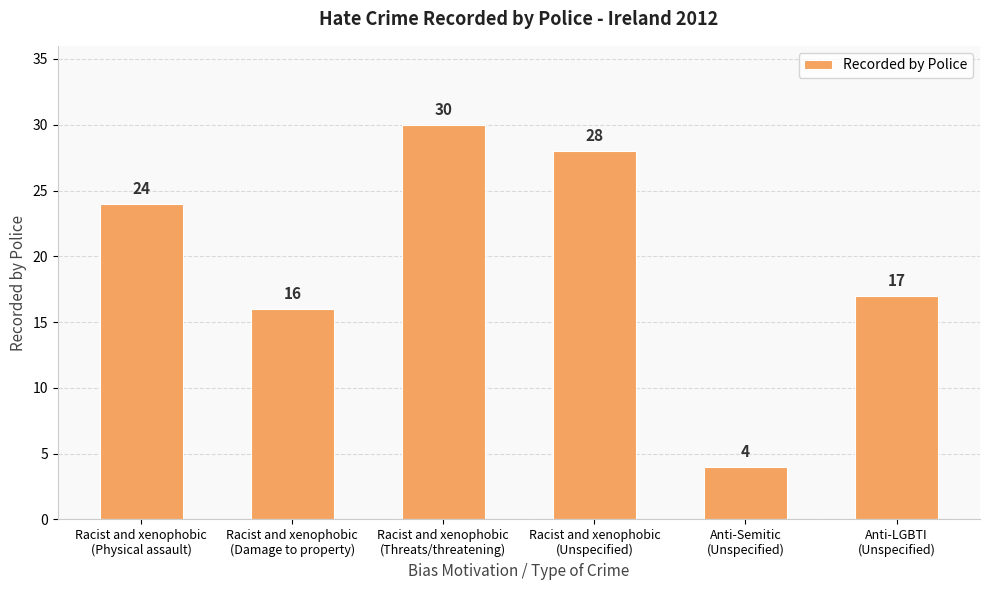

Reading left to right, list all the values displayed in this chart.

24	16	30	28	4	17